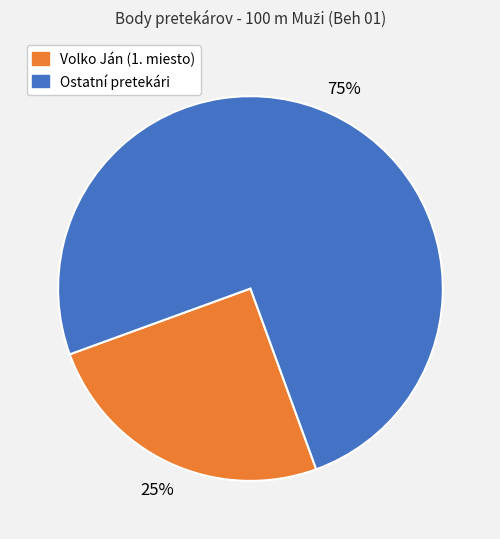

To the nearest percent, what is the difference between the largest and smallest slice percentages?

50%